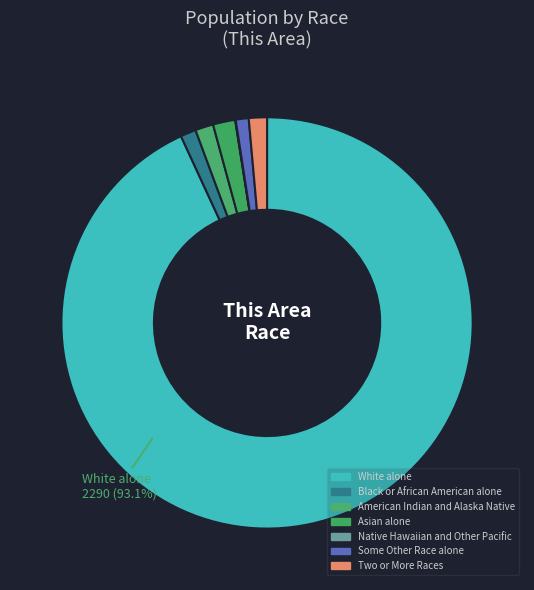

To the nearest percent, what portion does White alone represent?

93%